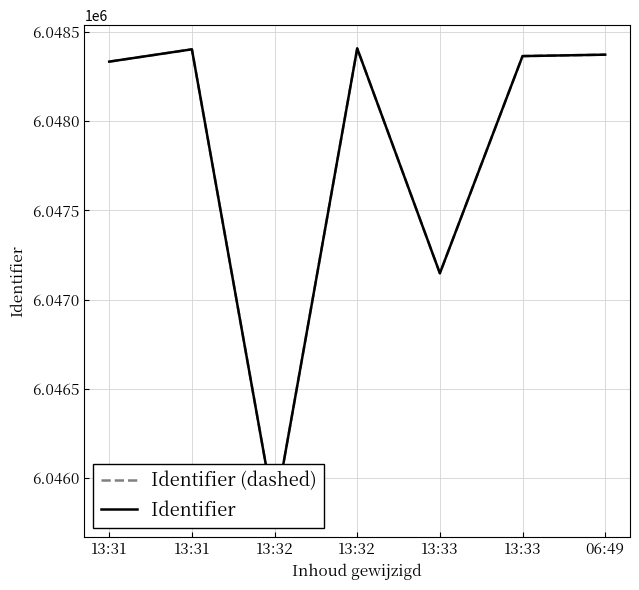

True or false: Identifier and Identifier (dashed) cross at least once.

False